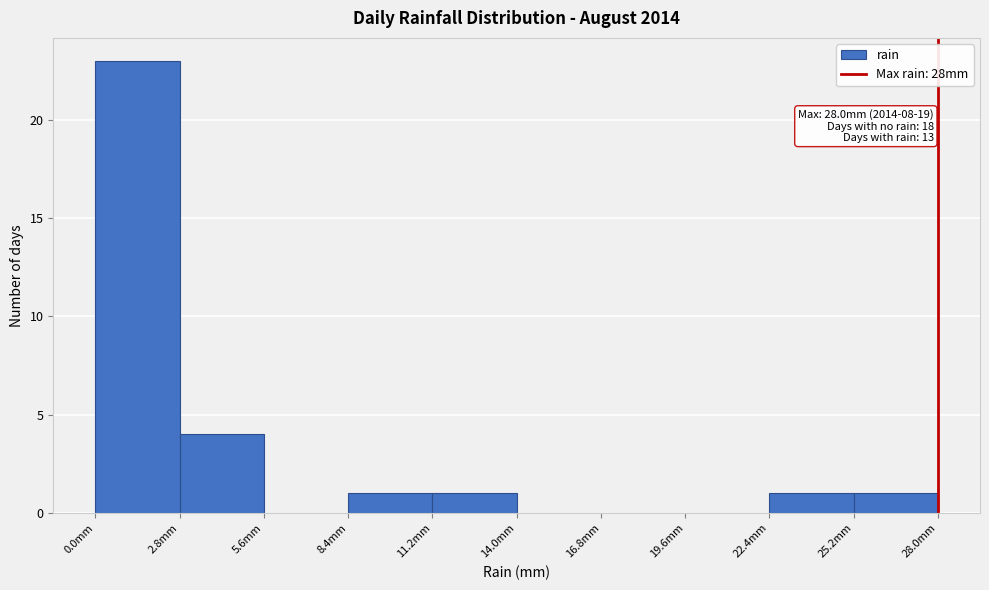

Which range on the x-axis has the tallest bar?

0.0 to 2.8